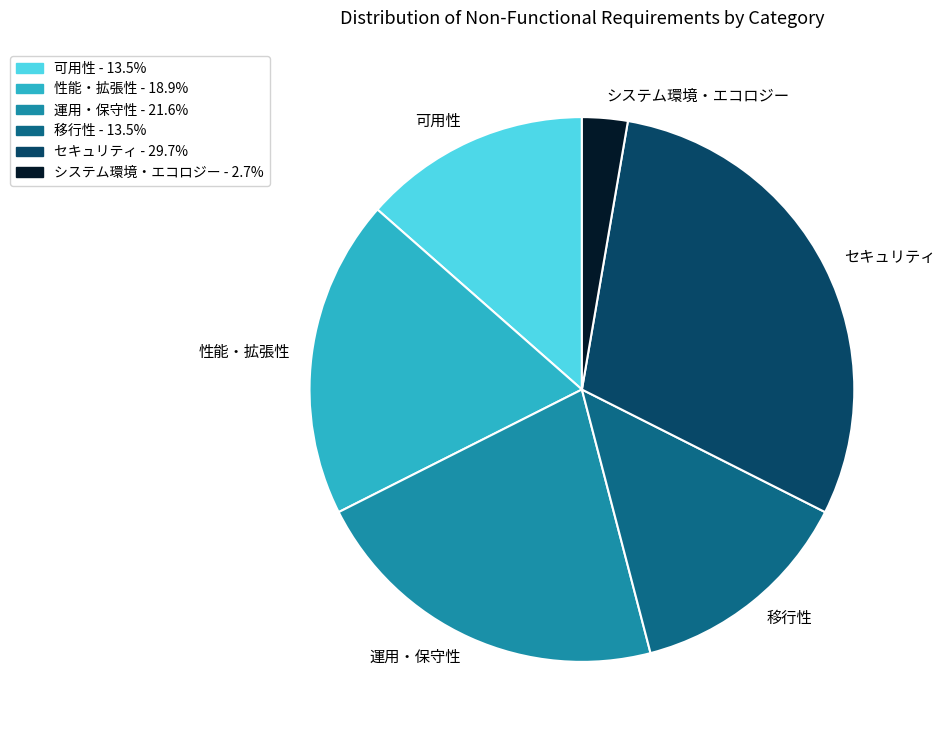

Approximately how many times larger is the value at 性能・拡張性 compared to 運用・保守性?

0.9